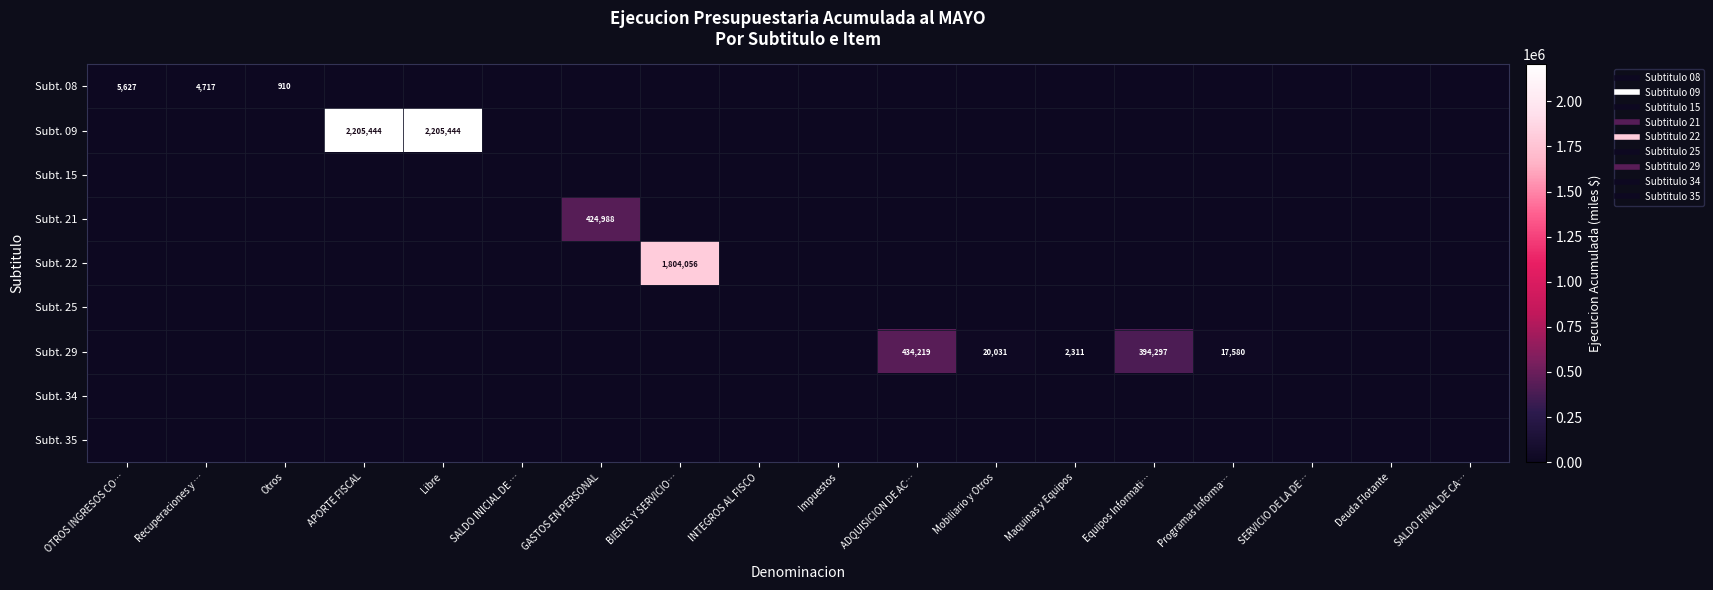

Which category has the lowest value in the Subt. 35 series?

OTROS INGRESOS CO…